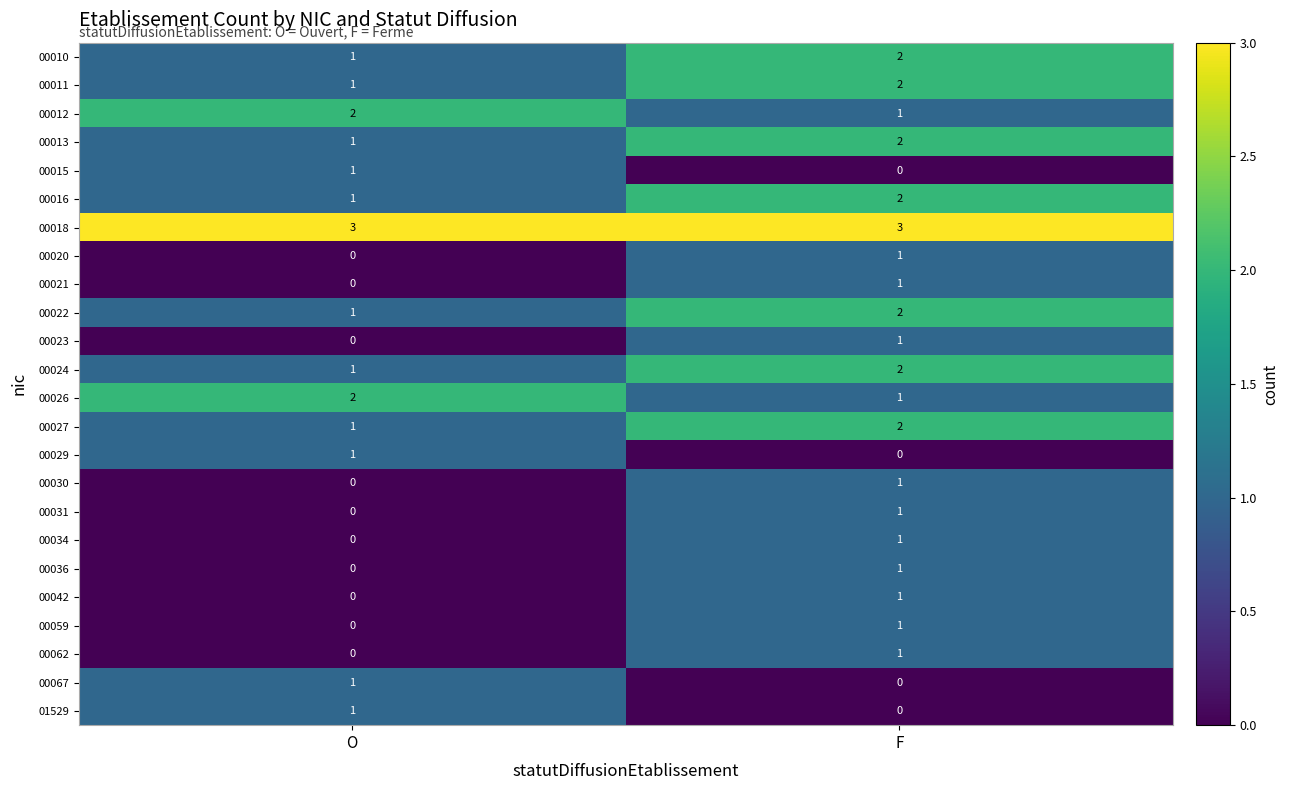

Where is 00042 nearest to the value 0?

O